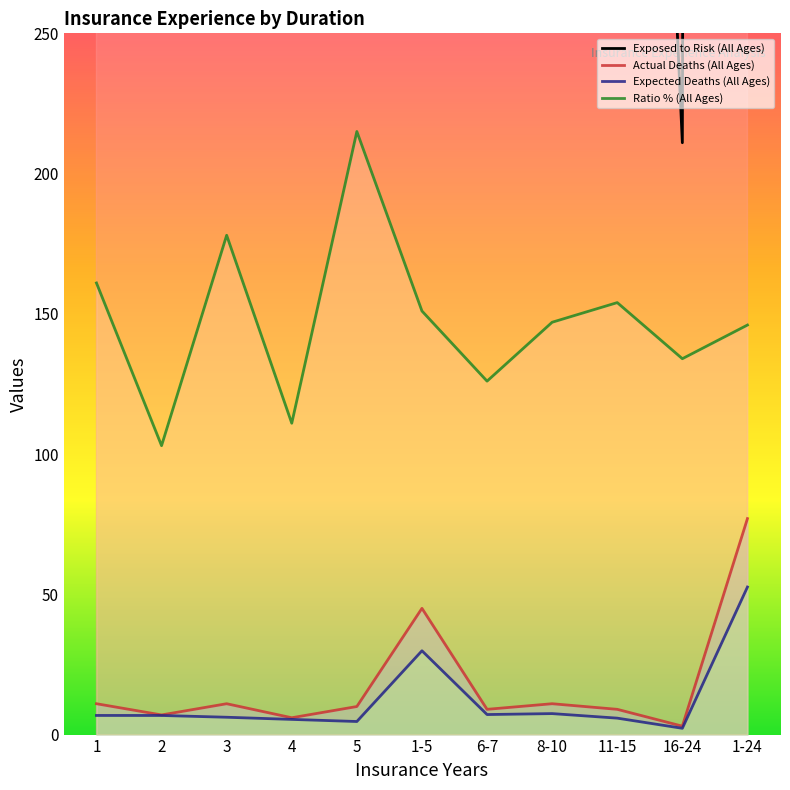

True or false: Actual Deaths (All Ages) has a value of 9.0 at 6-7.

True